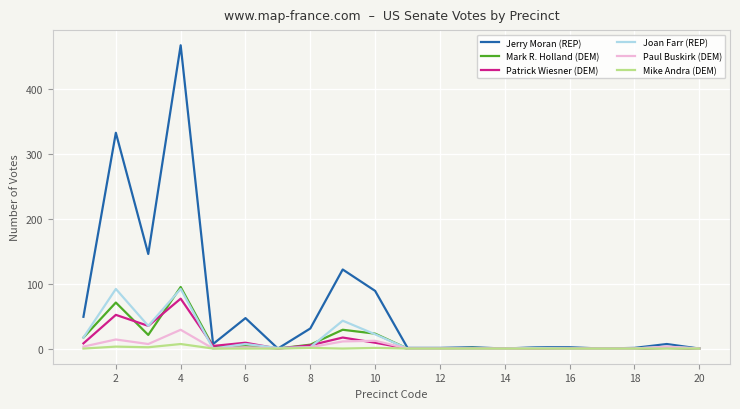

Which series has the largest total across all categories?

Jerry Moran (REP)